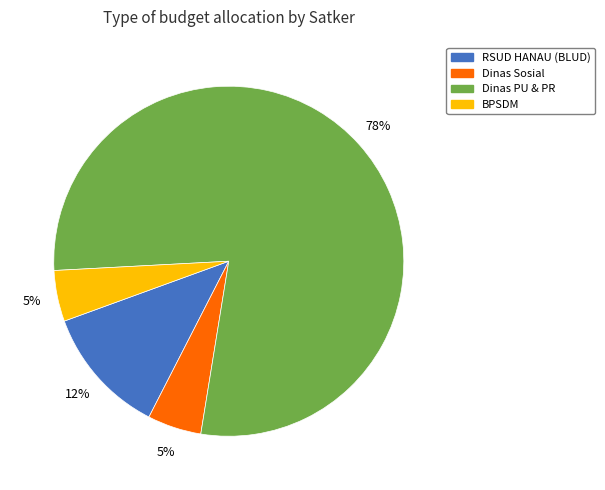

Is there a majority slice in this chart?

Yes